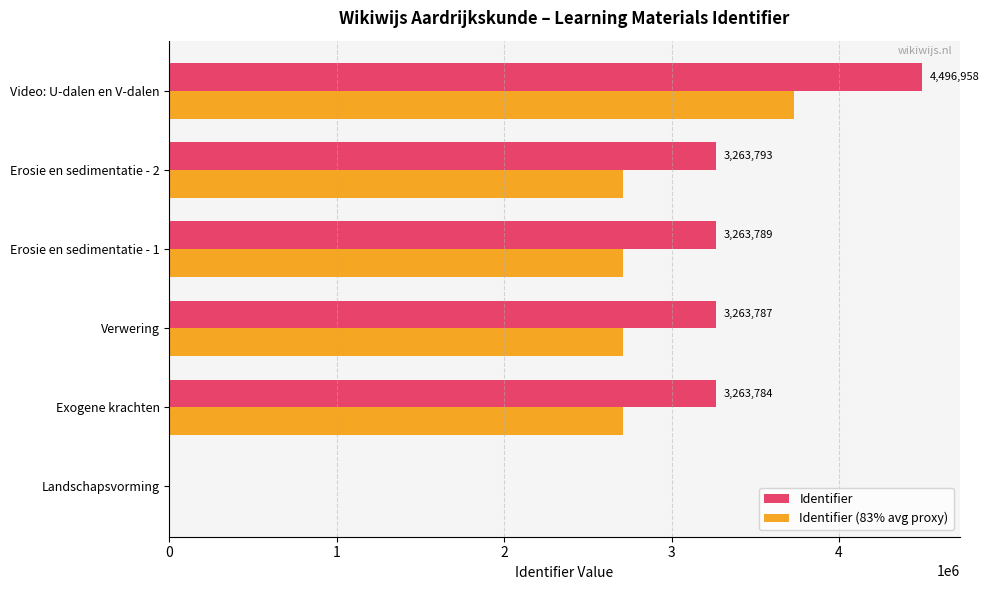

Read the Identifier value at Video: U-dalen en V-dalen.

4496958.0